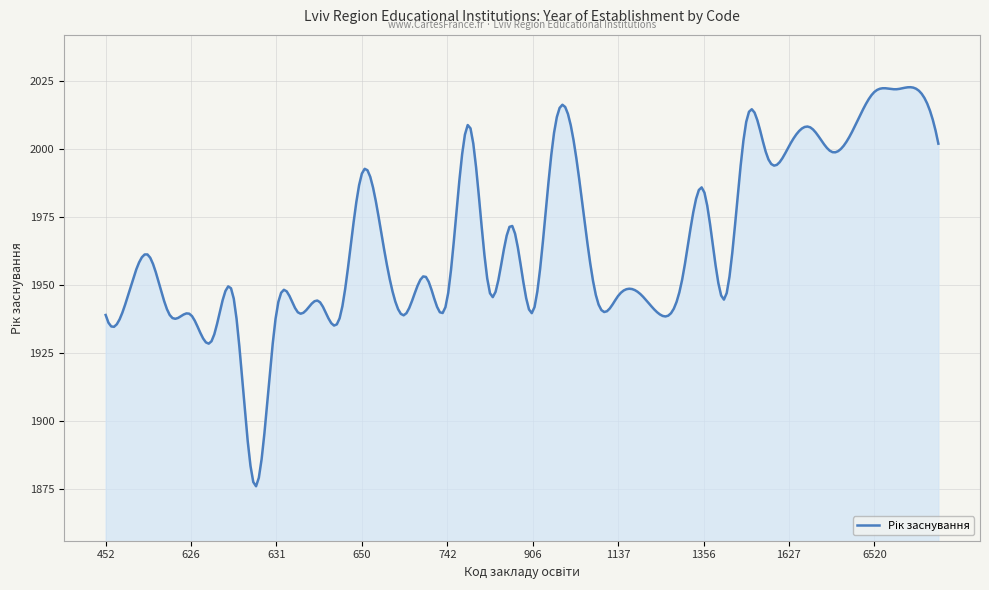

What is the minimum value shown in the chart?

1876.0